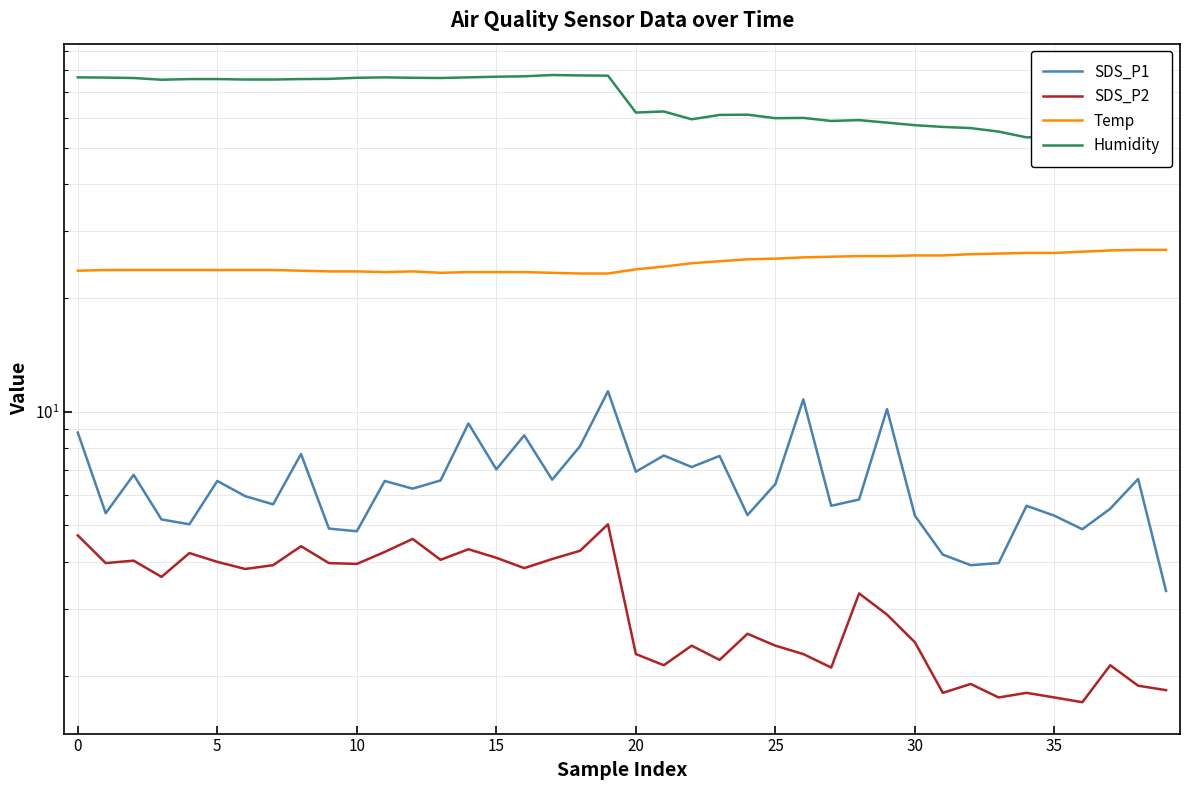

What is the label of the 18th point from the left?

17